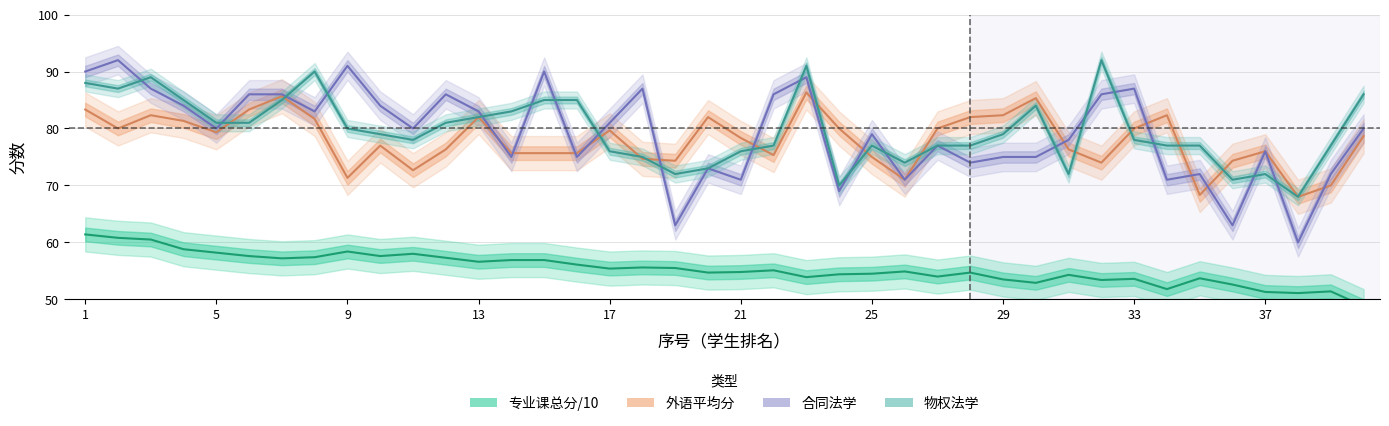

What is the lowest value of the 外语平均分 series?

68.0